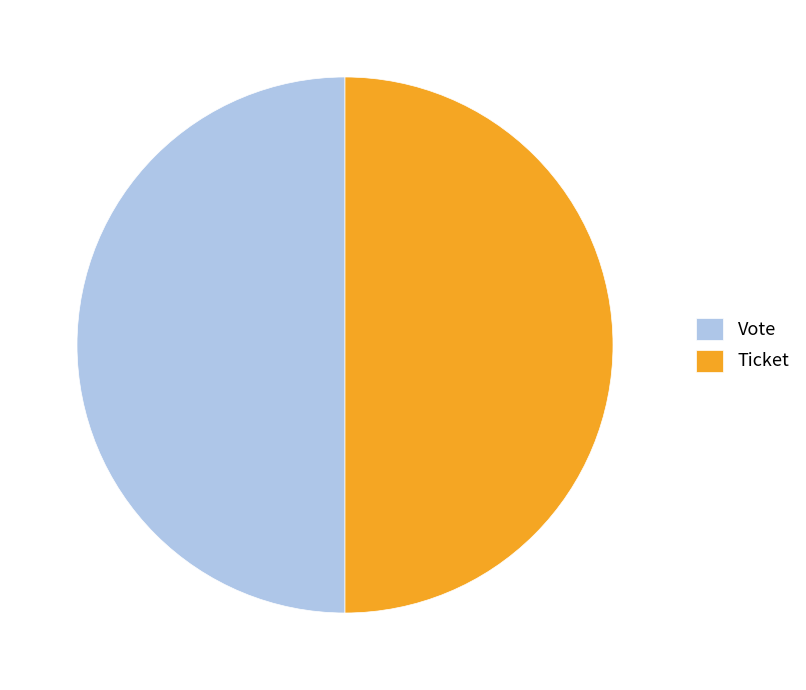

True or false: Vote accounts for 57% of the total.

False